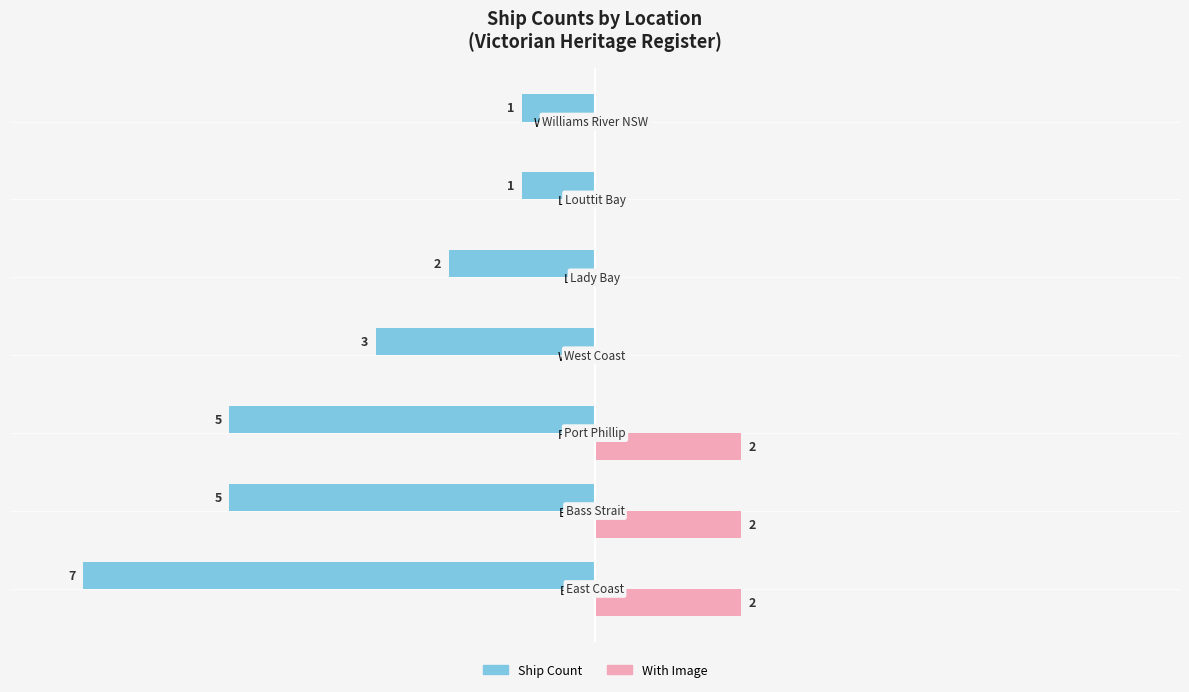

What are all the series names shown in the legend?

Ship Count, With Image